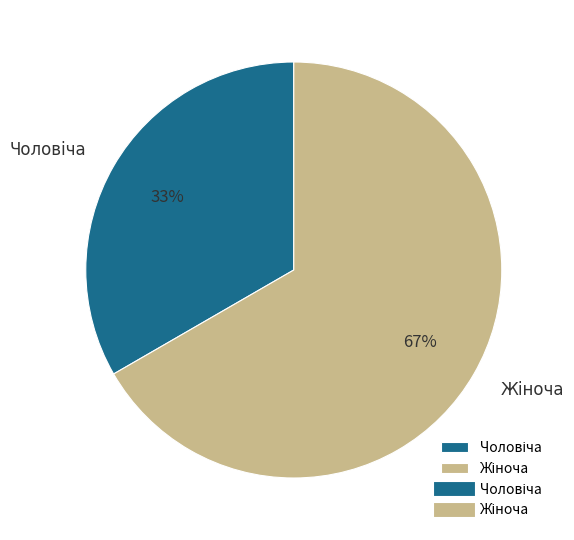

Is there a majority slice in this chart?

Yes